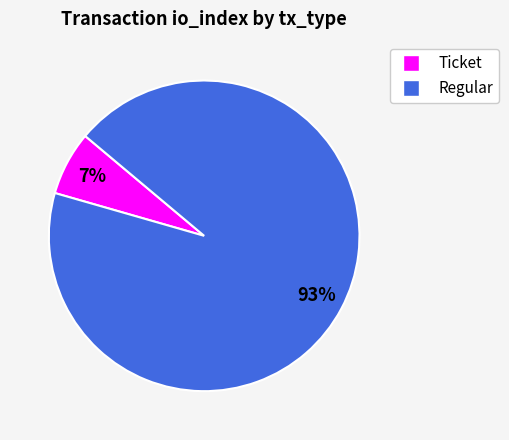

Count the number of slices in the pie.

2